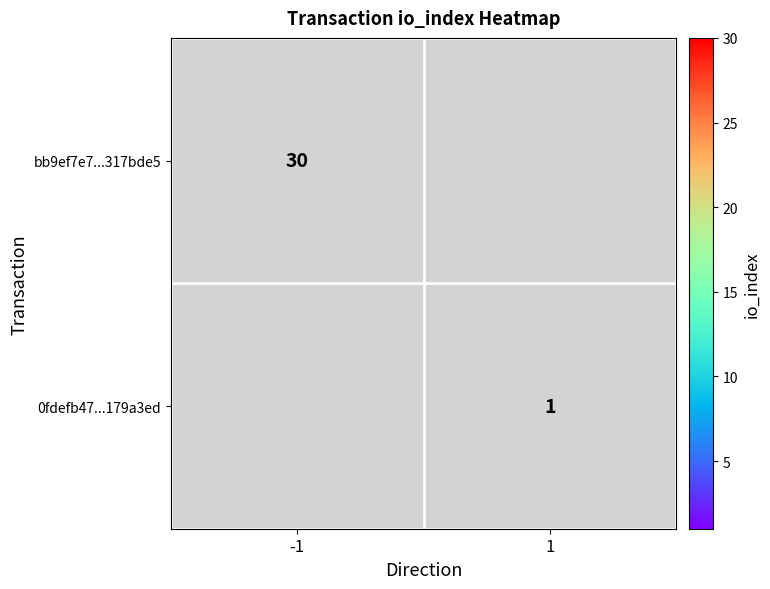

The 0fdefb47...179a3ed series shows 2 at 1. True or false?

False